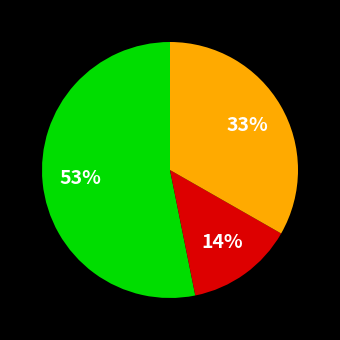

Is there any slice that represents more than half of the pie?

Yes